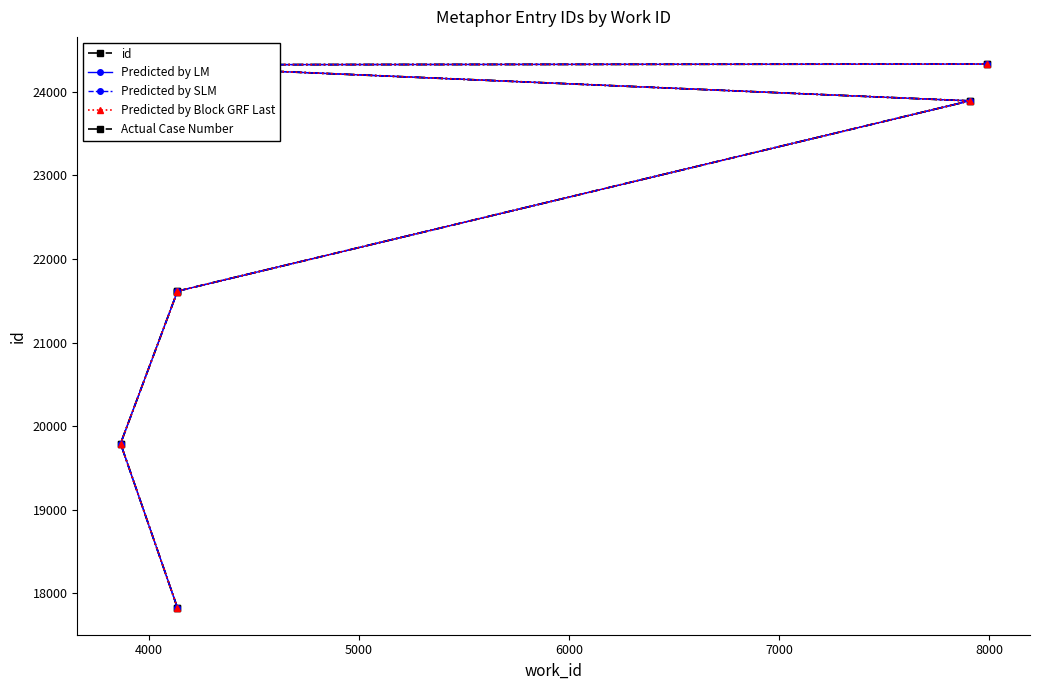

What is the difference between the maximum and minimum values in the Predicted by SLM series?

6499